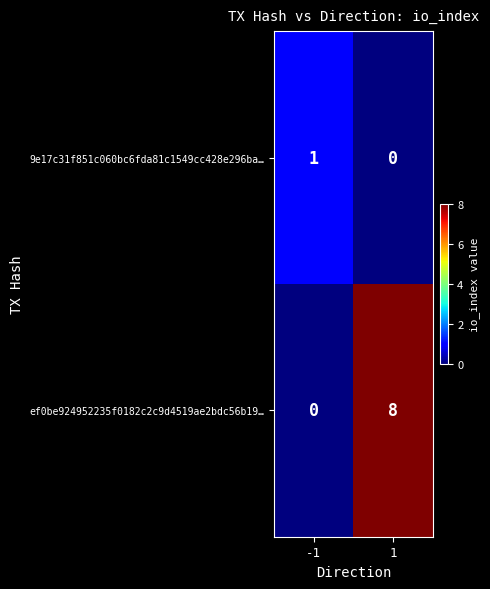

The value of ef0be924952235f0182c2c9d4519ae2bdc56b19… at -1 is 3. True or false?

False